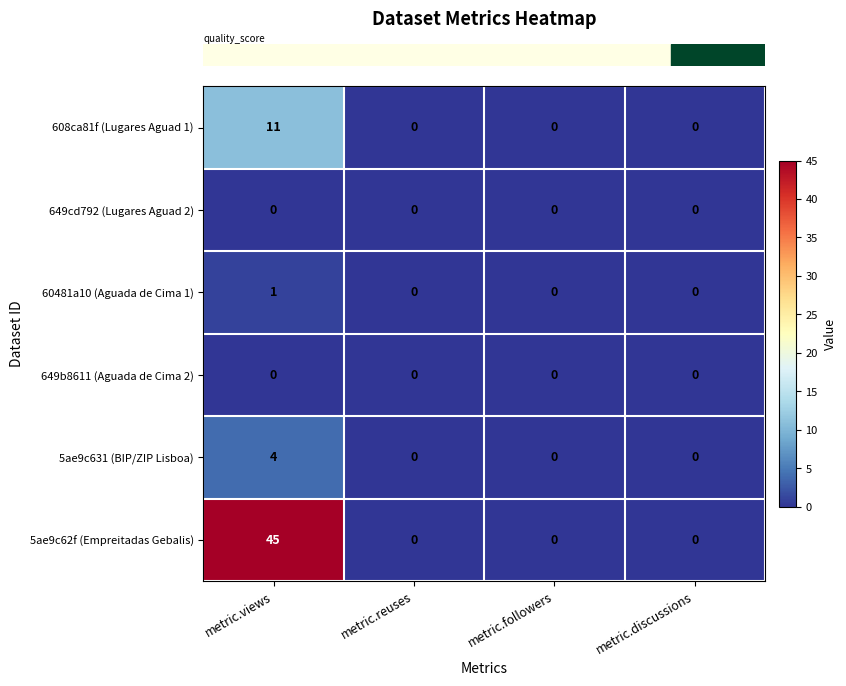

At which category does the chart reach its peak across all series?

metric.views